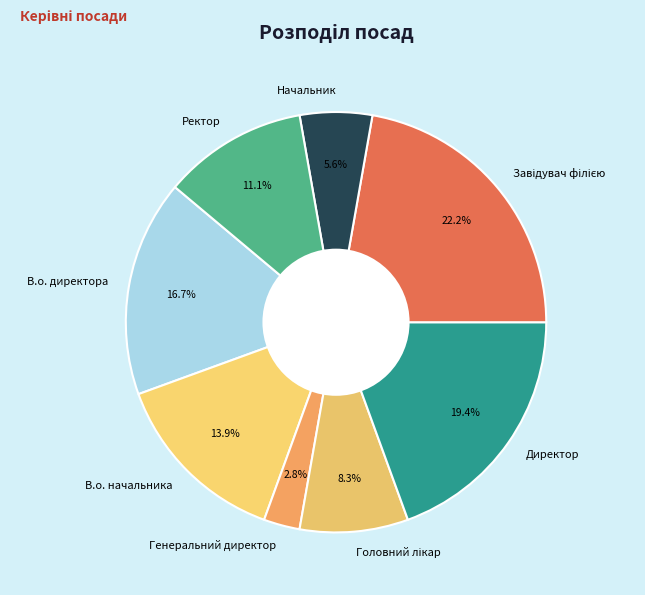

What percentage is the Начальник slice, to the nearest percent?

6%